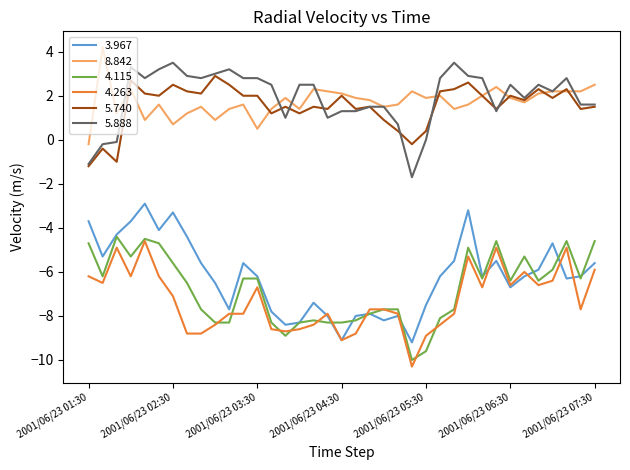

Rank the series by their maximum value, from lowest to highest.

4.263, 4.115, 3.967, 5.740, 5.888, 8.842